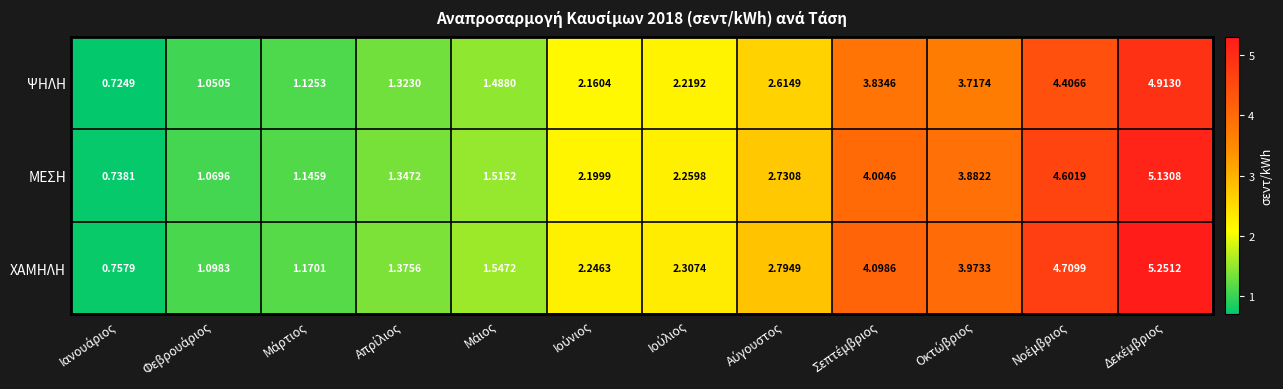

List the series in order of their peak value, highest first.

ΧΑΜΗΛΗ, ΜΕΣΗ, ΨΗΛΗ